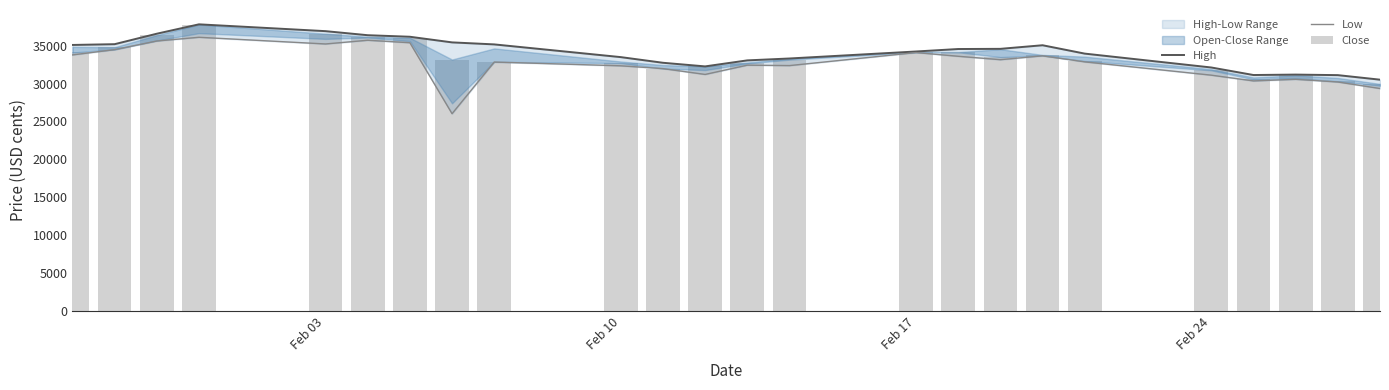

True or false: High has a value of 8655 at 18.

False